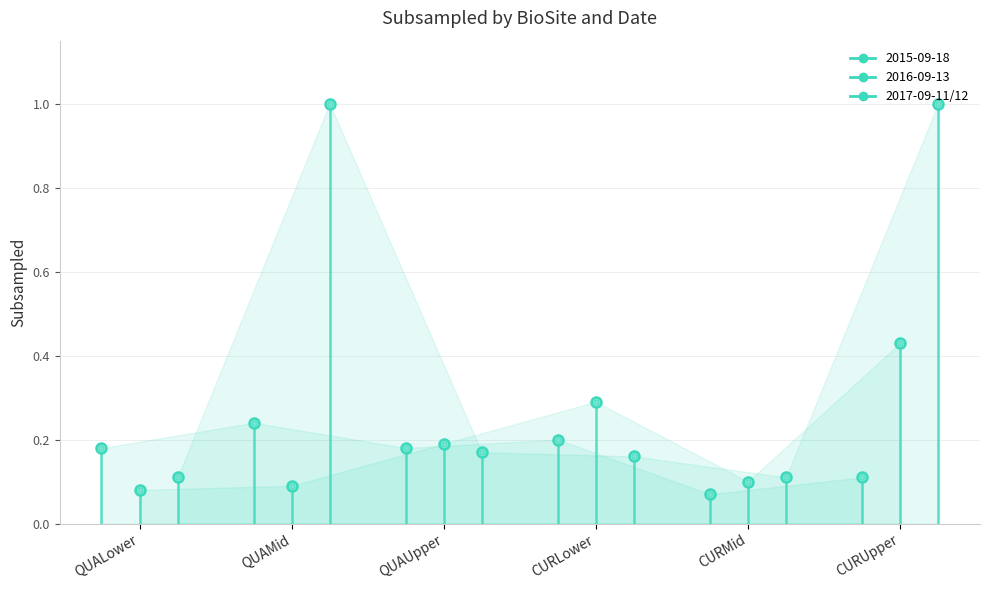

Which has a higher value, CURLower or CURUpper?

CURUpper